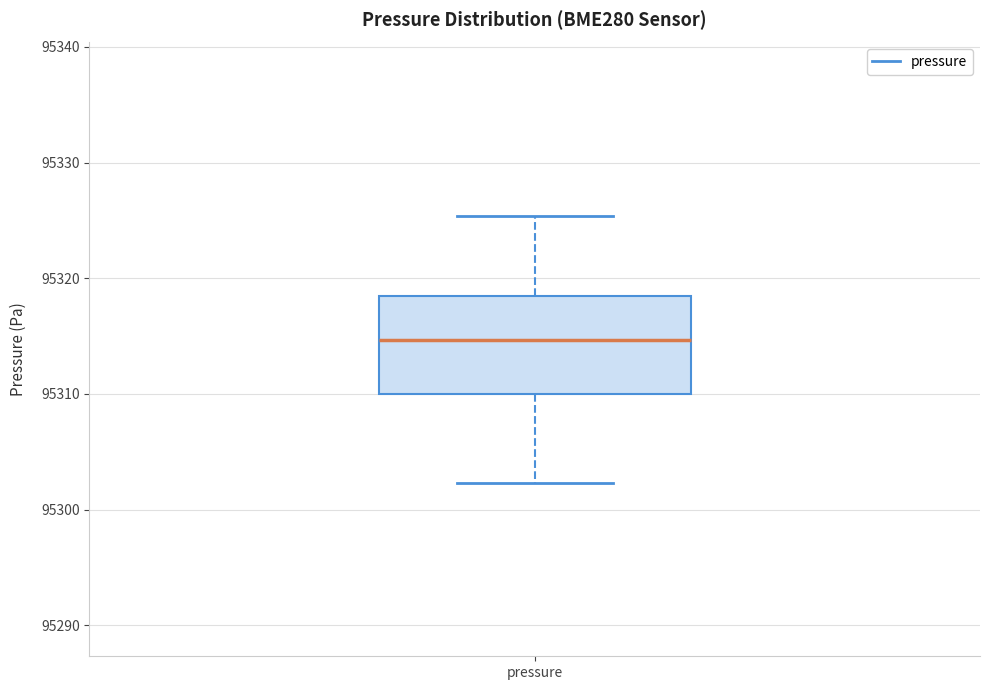

Transcribe this box plot: give where the median line is, the range the box spans, and where the two whiskers end, as read against the y-axis. The values are not printed on the chart, so give them approximately, as read against the axis.

median 95315, box 95310 to 95318, whiskers 95302 to 95325